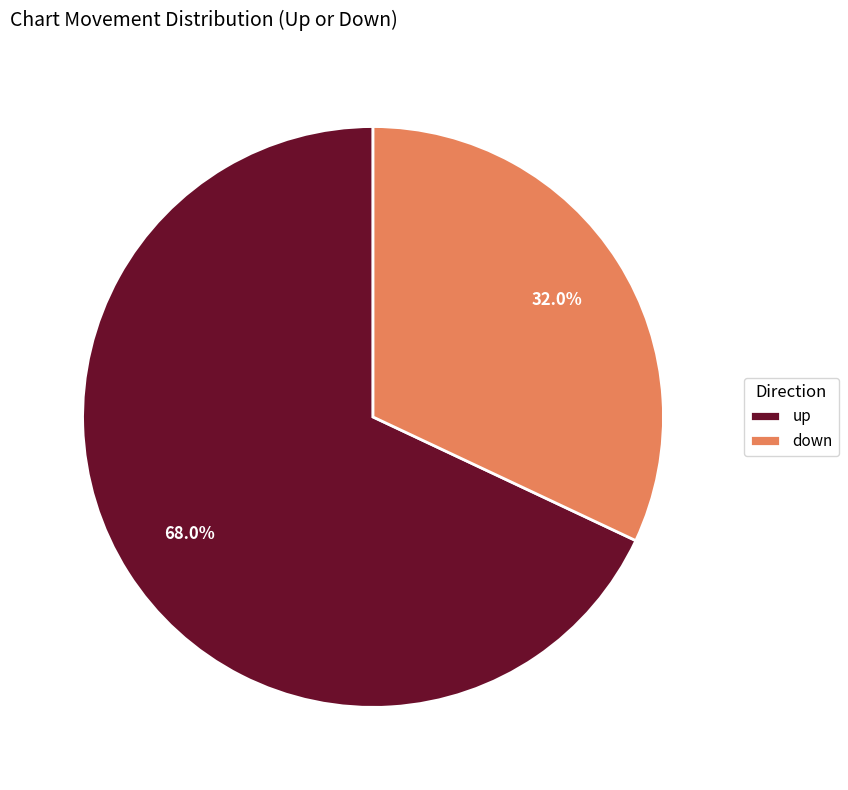

To the nearest percent, what is the average slice percentage?

50%